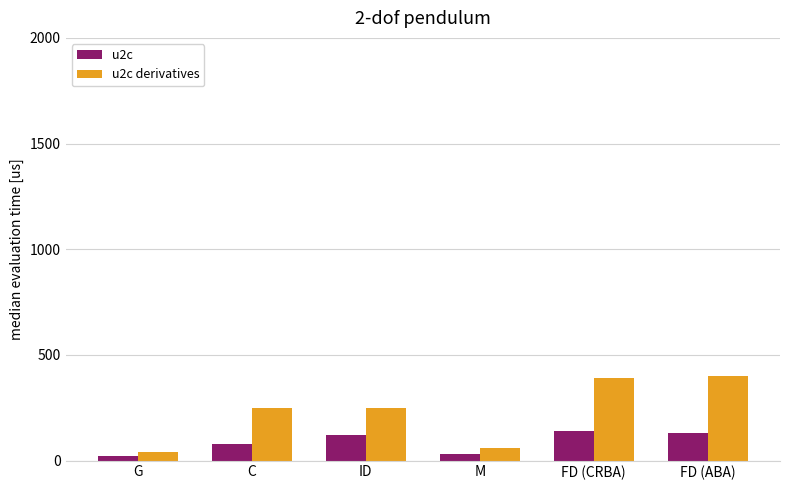

The value of u2c derivatives at C is 250. True or false?

True